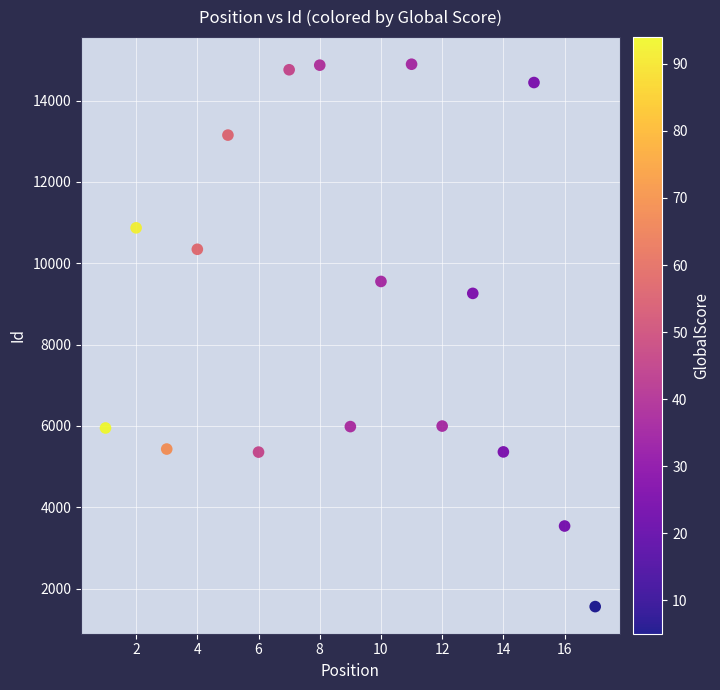

What Y value in the scatter plot is closest to 8226?

9260